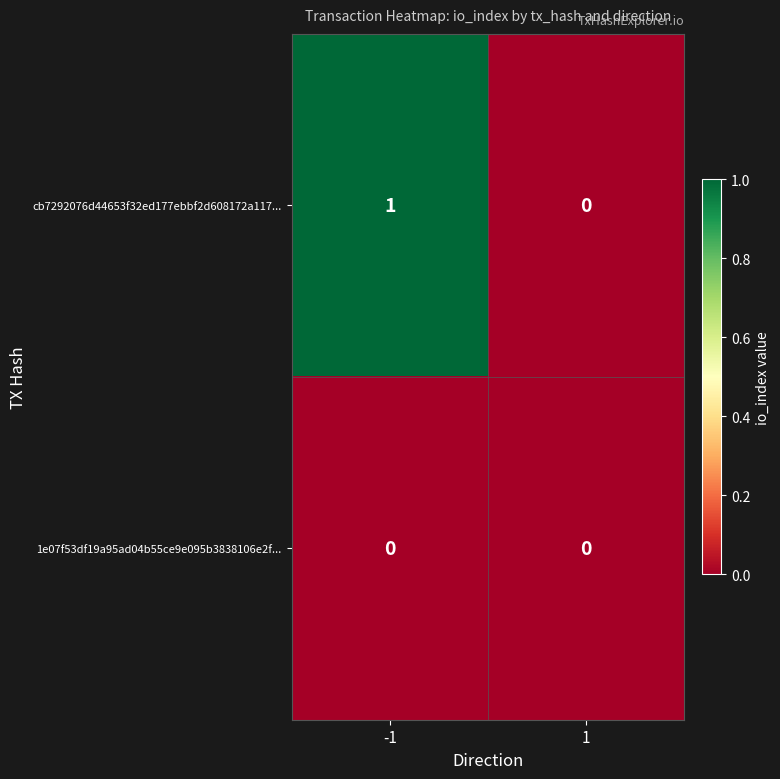

Count the number of data series in this chart.

2